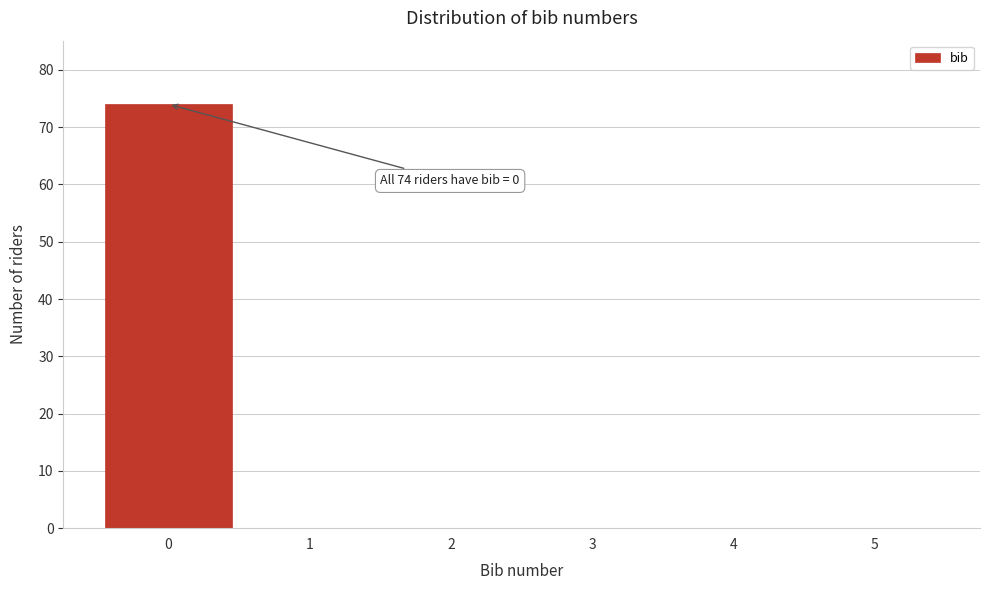

Reading left to right, extract all data points from this chart.

0=74	1=0	2=0	3=0	4=0	5=0